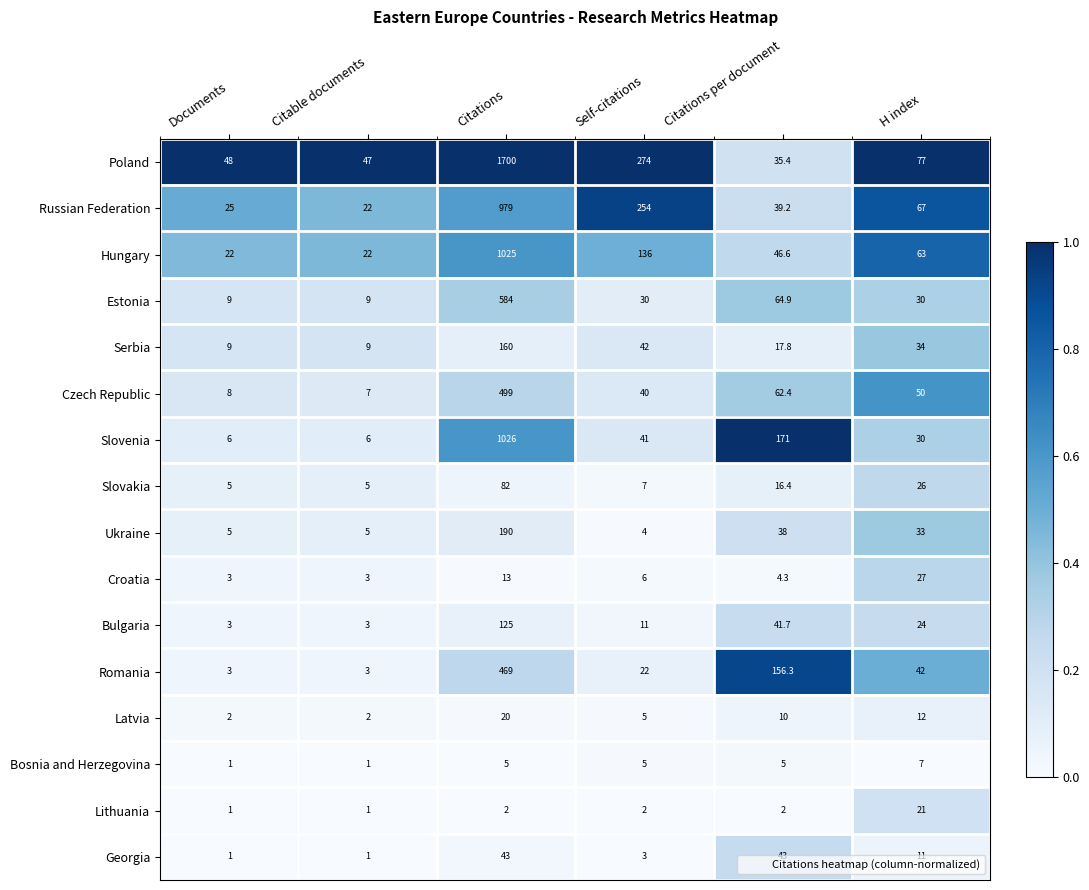

How many categories are shown in the chart?

6